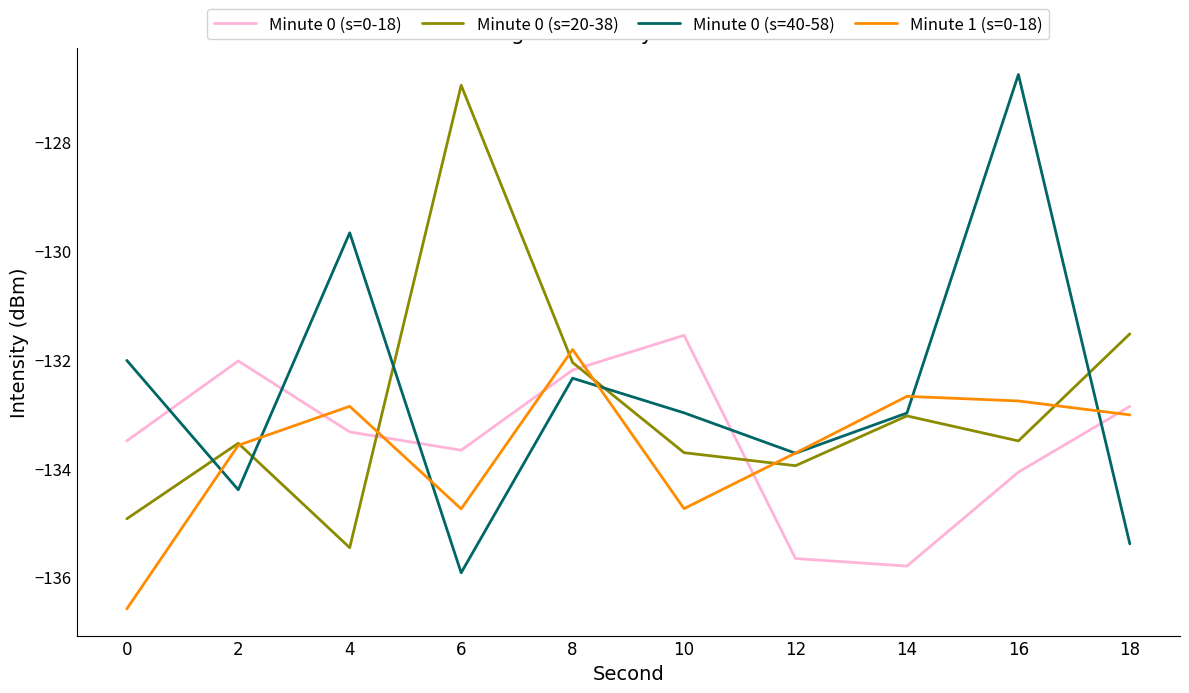

What is the total value across all series at 12?

-537.1